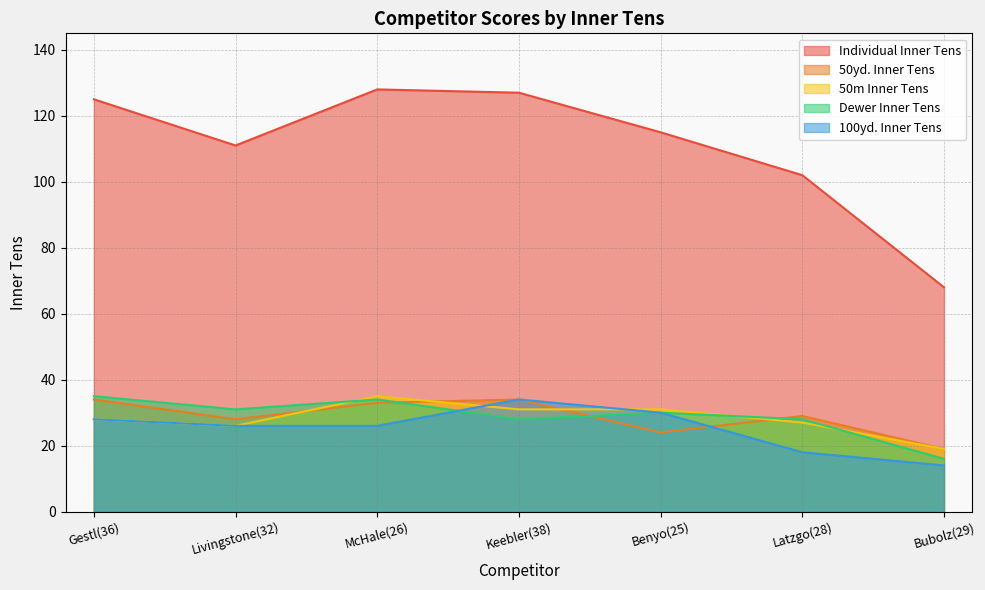

Does the chart display data point markers on the line(s)?

No